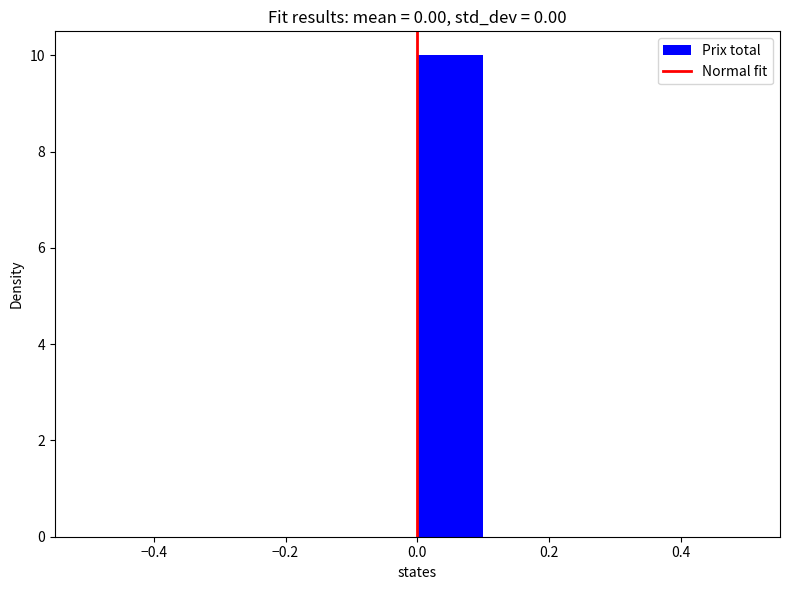

Reading left to right, transcribe this chart: for each bar, give the range it covers on the x-axis and its height. The values are not printed on the chart, so give them approximately, as read against the axis.

-0.5 to -0.4: 0
-0.4 to -0.3: 0
-0.3 to -0.2: 0
-0.2 to -0.1: 0
-0.1 to 0.0: 0
0.0 to 0.1: 10
0.1 to 0.2: 0
0.2 to 0.3: 0
0.3 to 0.4: 0
0.4 to 0.5: 0